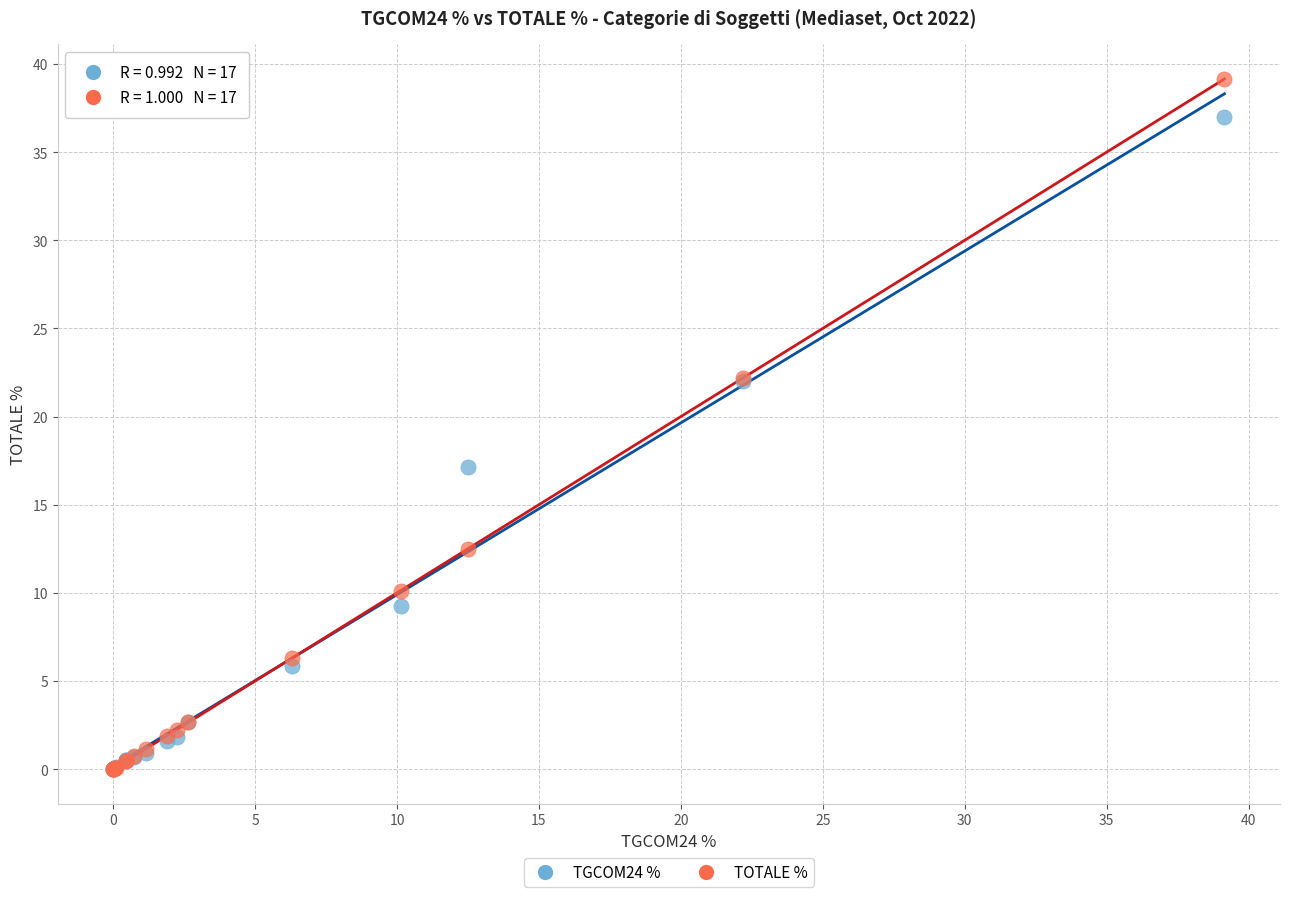

Across all series, what Y value is closest to 19?

17.2